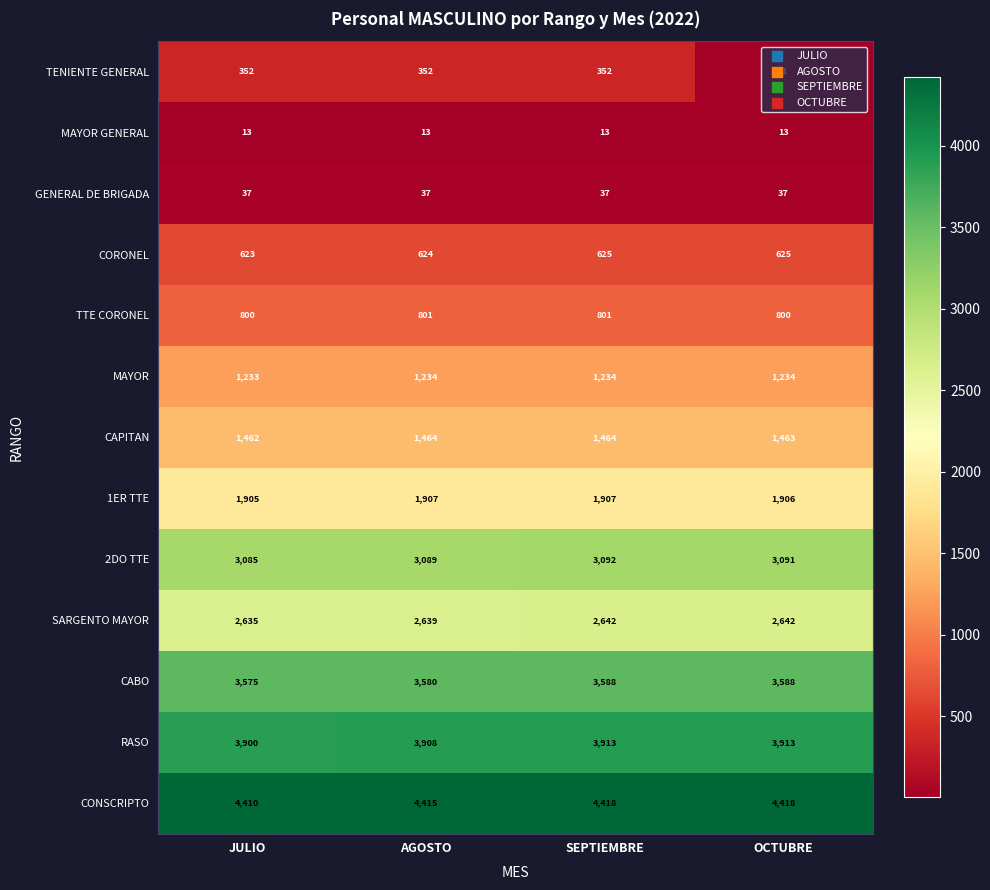

Which series has the largest range (max minus min)?

TENIENTE GENERAL